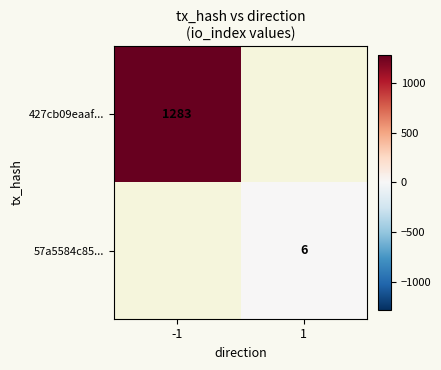

Is it true that 427cb09eaaf... equals 1951 at -1?

False